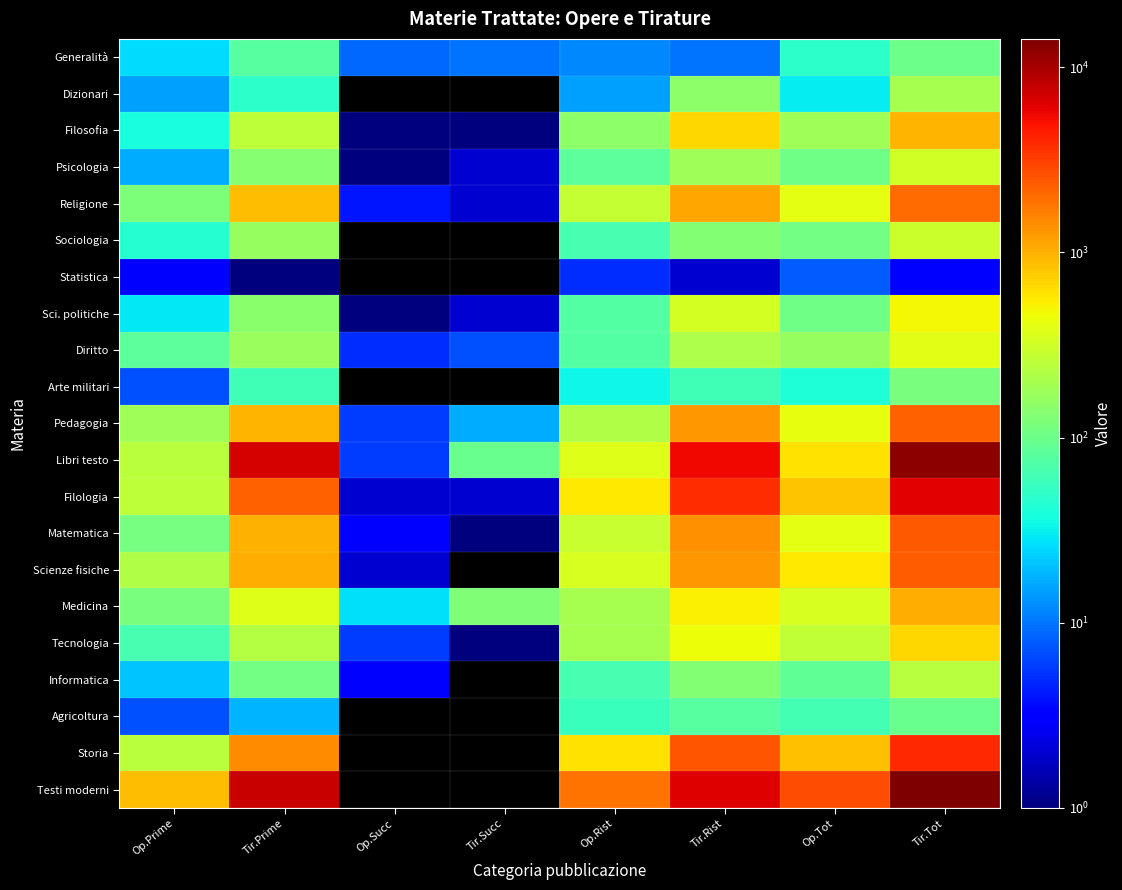

Count the number of data series in this chart.

21